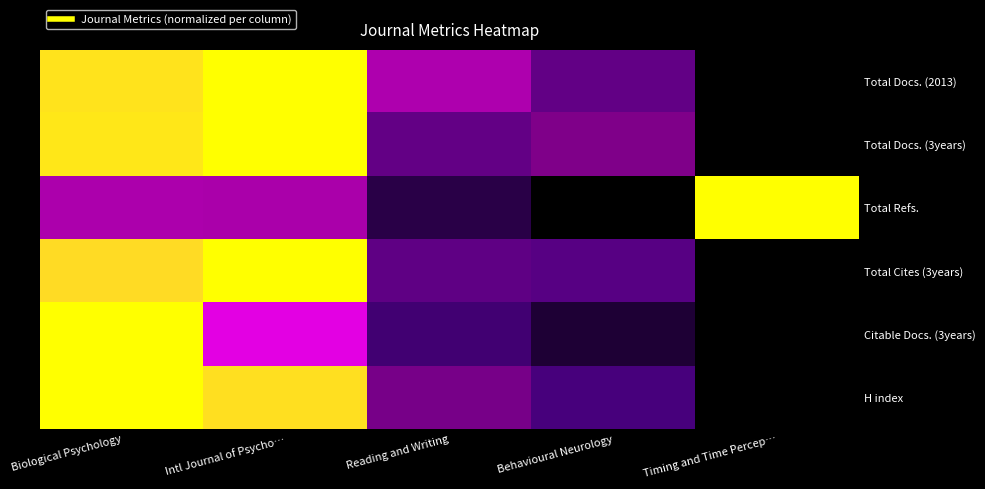

Reading left to right, extract all data points from this chart.

Total Docs. (2013): Biological Psychology=1.0	Intl Journal of Psycho…=1.0	Reading and Writing=0.6	Behavioural Neurology=0.3	Timing and Time Percep…=0.0
Total Docs. (3years): Biological Psychology=1.0	Intl Journal of Psycho…=1.0	Reading and Writing=0.3	Behavioural Neurology=0.5	Timing and Time Percep…=0.0
Total Refs.: Biological Psychology=0.6	Intl Journal of Psycho…=0.6	Reading and Writing=0.1	Behavioural Neurology=0.0	Timing and Time Percep…=1.0
Total Cites (3years): Biological Psychology=1.0	Intl Journal of Psycho…=1.0	Reading and Writing=0.3	Behavioural Neurology=0.3	Timing and Time Percep…=0.0
Citable Docs. (3years): Biological Psychology=1.0	Intl Journal of Psycho…=0.7	Reading and Writing=0.2	Behavioural Neurology=0.1	Timing and Time Percep…=0.0
H index: Biological Psychology=1.0	Intl Journal of Psycho…=1.0	Reading and Writing=0.4	Behavioural Neurology=0.2	Timing and Time Percep…=0.0